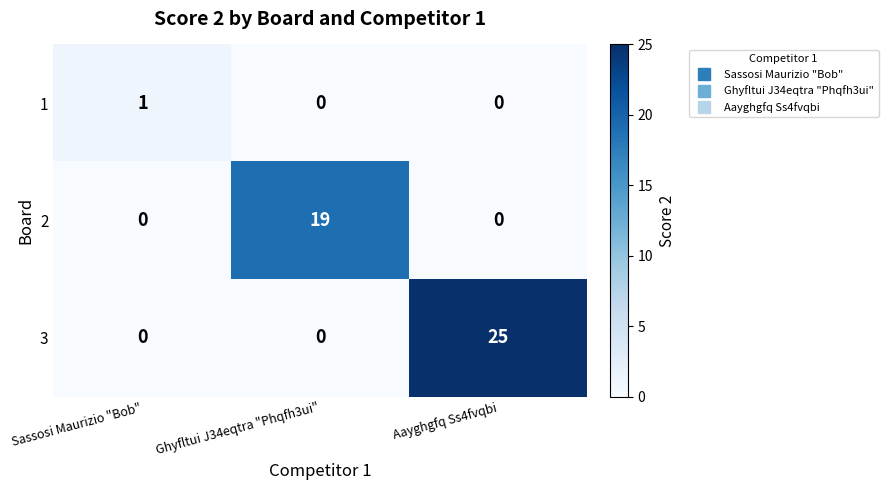

List the series in order of their peak value, highest first.

3, 2, 1